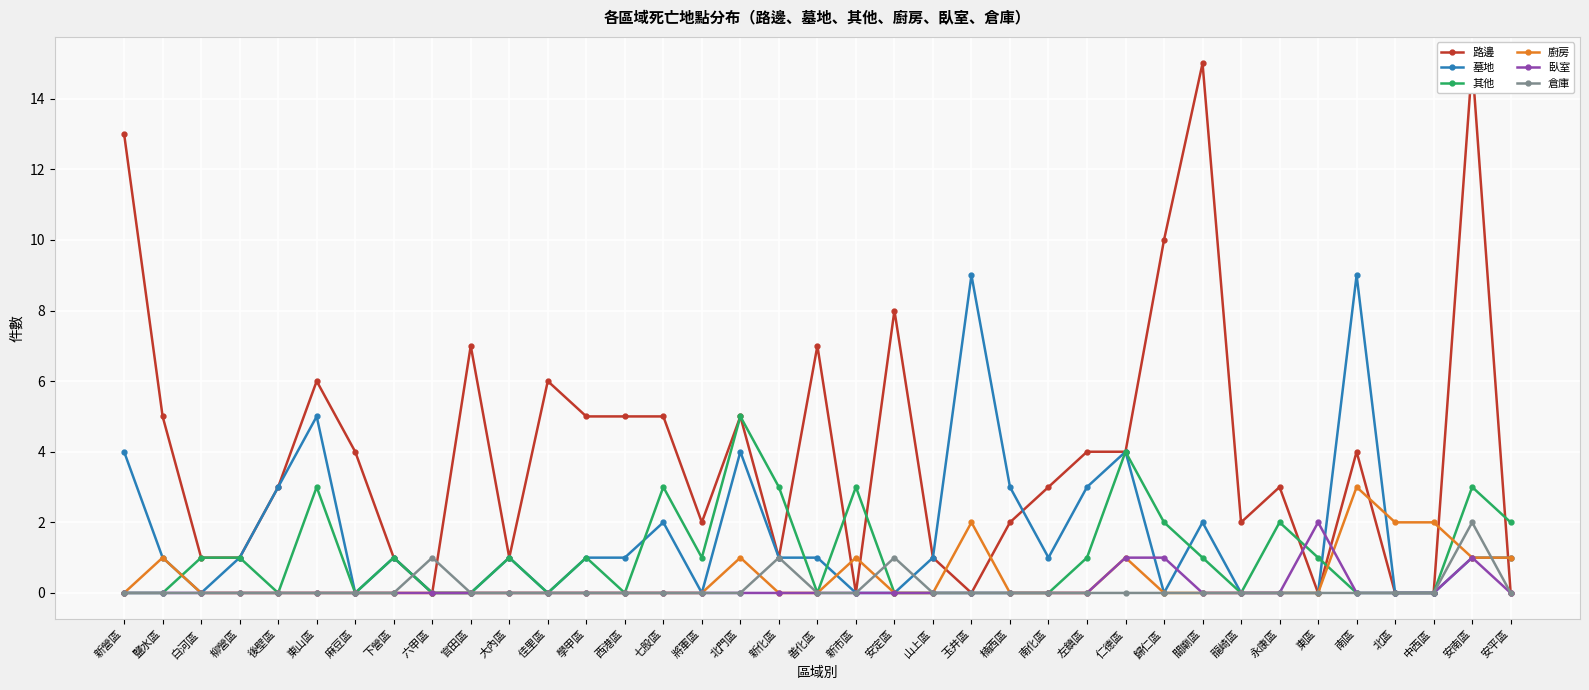

What is the average value of the 墓地 series?

2